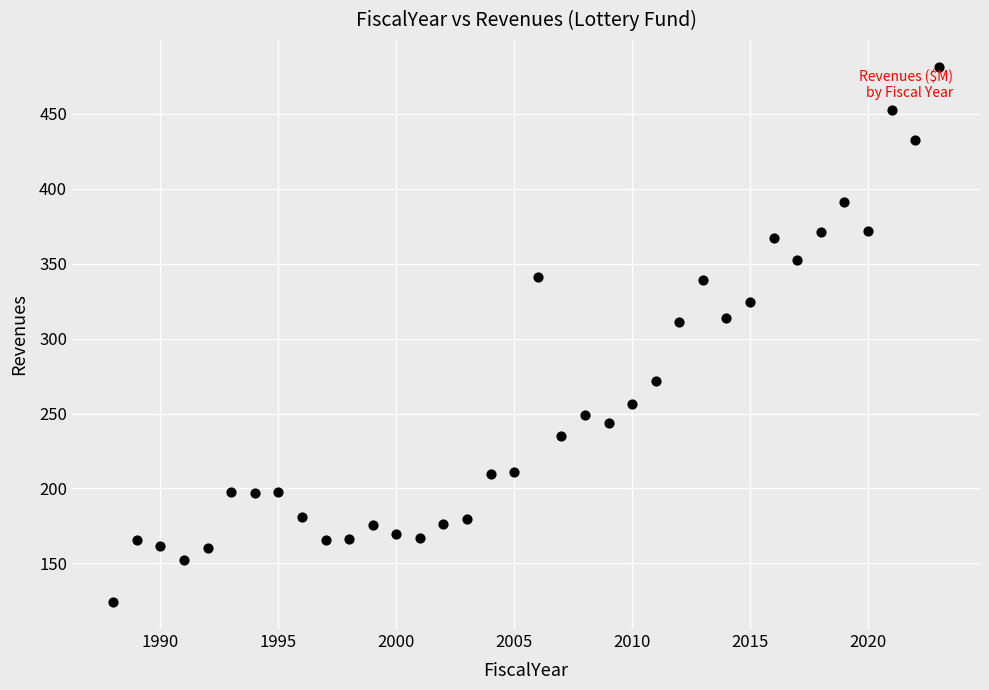

What is the range of Y values (max minus min)?

357.5